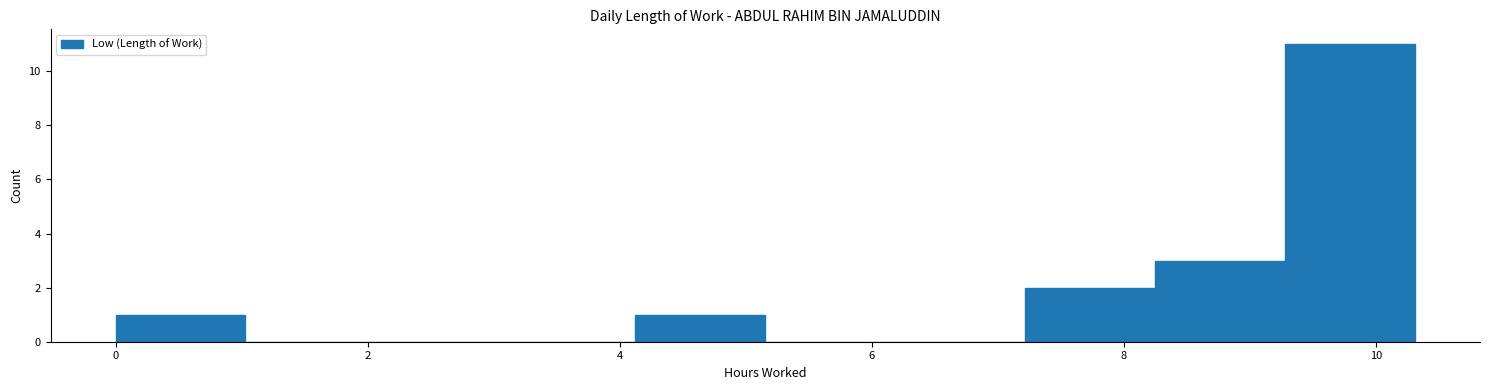

Reading left to right, transcribe this chart: for each bar, give the range it covers on the x-axis and its height. Neither the bar edges nor the heights are printed on the chart, so give them approximately, as read against the axes.

0.0 to 1.0: 1
1.0 to 2.0: 0
2.0 to 3.0: 0
3.0 to 4.2: 0
4.2 to 5.2: 1
5.2 to 6.2: 0
6.2 to 7.2: 0
7.2 to 8.2: 2
8.2 to 9.2: 3
9.2 to 10.4: 11